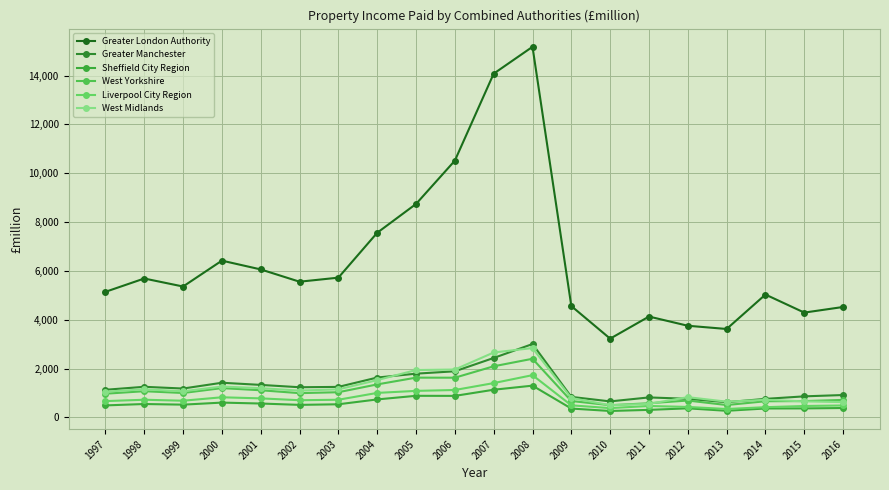

True or false: Sheffield City Region and West Yorkshire intersect in this chart.

False